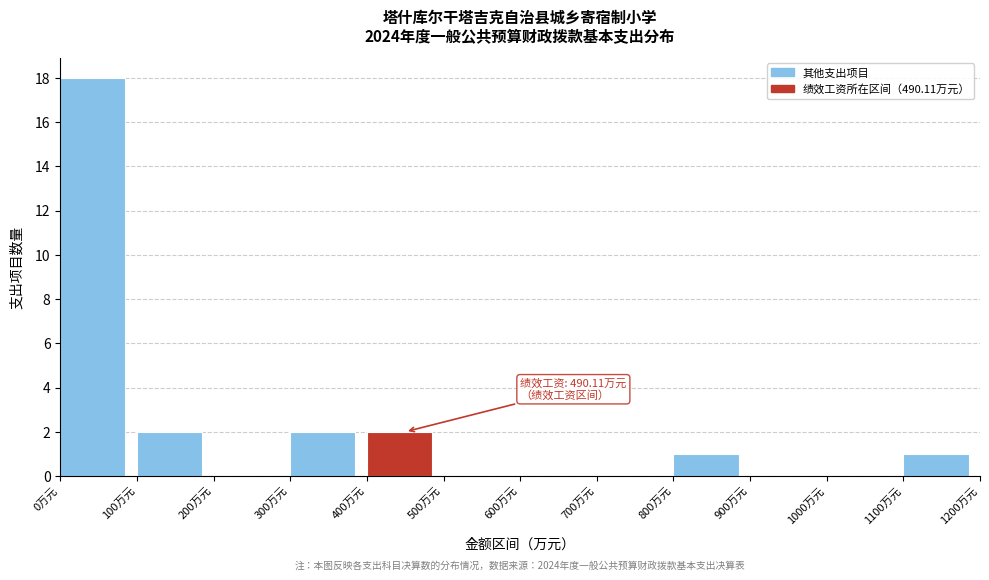

Which range on the x-axis has the tallest bar?

0 to 100